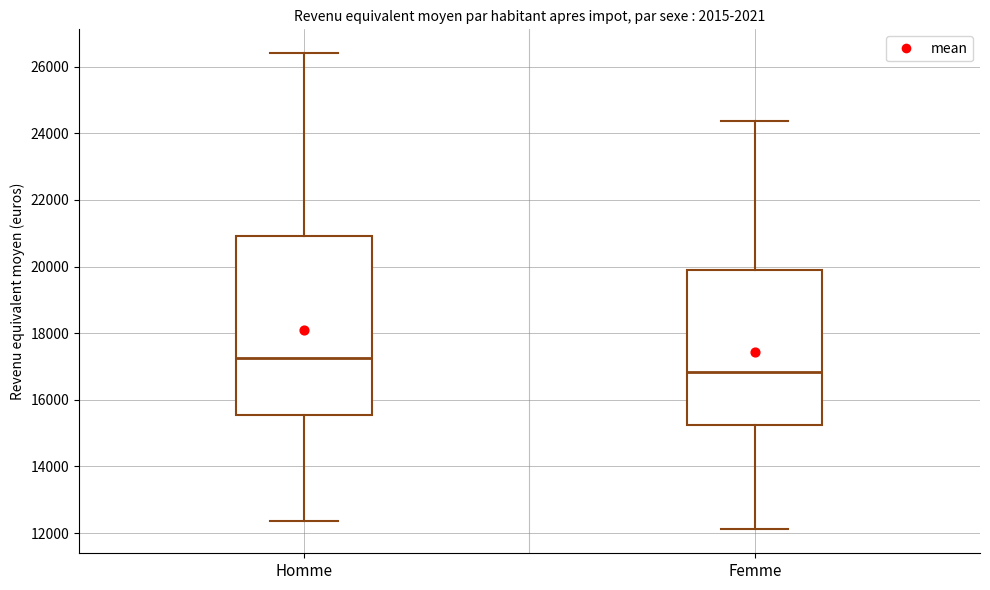

Reading left to right, read every box against the y-axis: the position of its median line, the range the box covers, and the ends of its whiskers. The values are not printed on the chart, so give them approximately, as read against the axis.

Homme: median 17200, box 15600 to 21000, whiskers 12400 to 26400
Femme: median 16800, box 15200 to 19800, whiskers 12200 to 24400